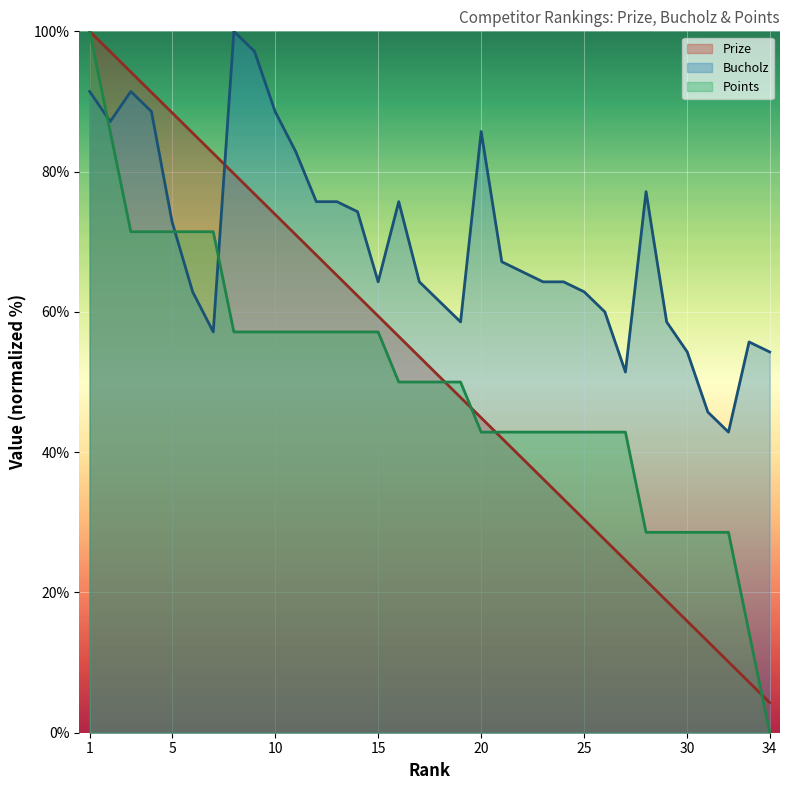

How many lines are shown in the chart?

3